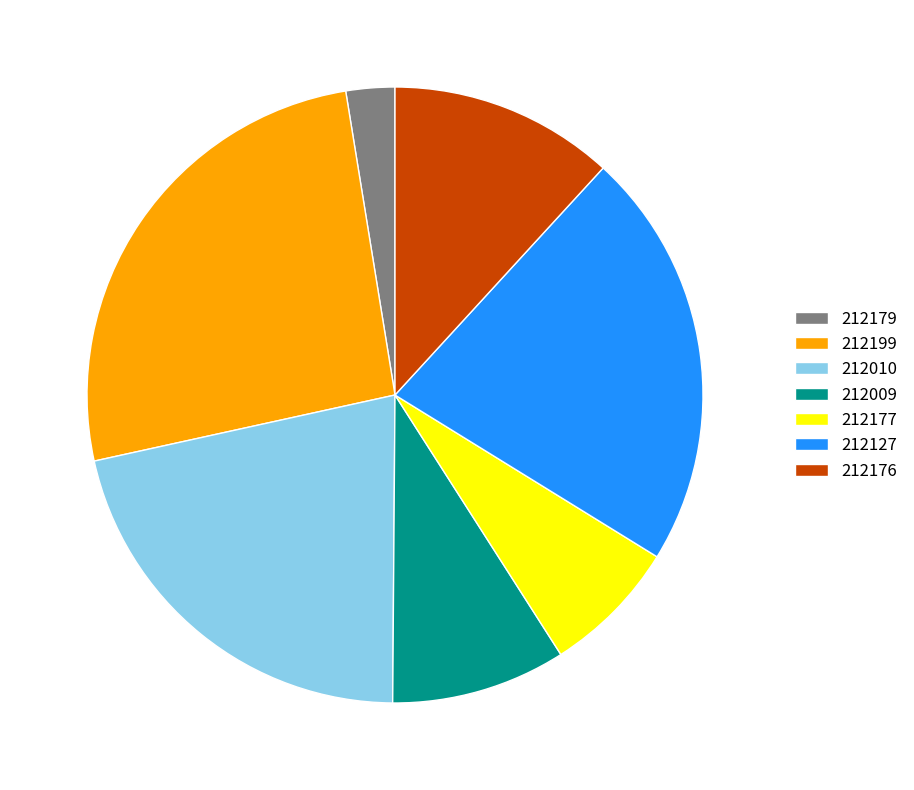

Do 212010 and 212179 together represent more than half of the pie?

No